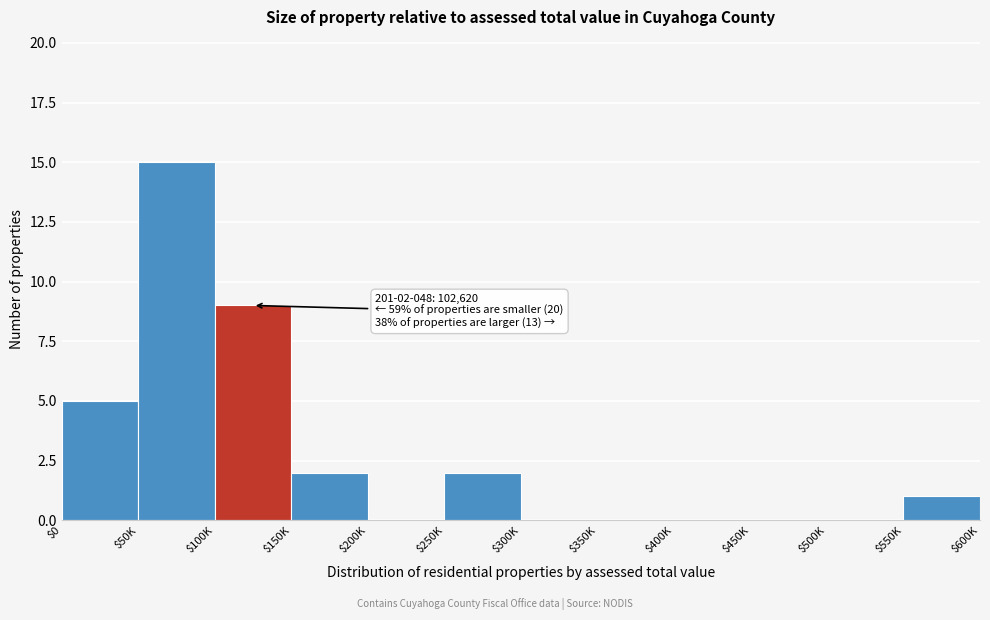

At which category does the chart reach its peak across all series?

$50K